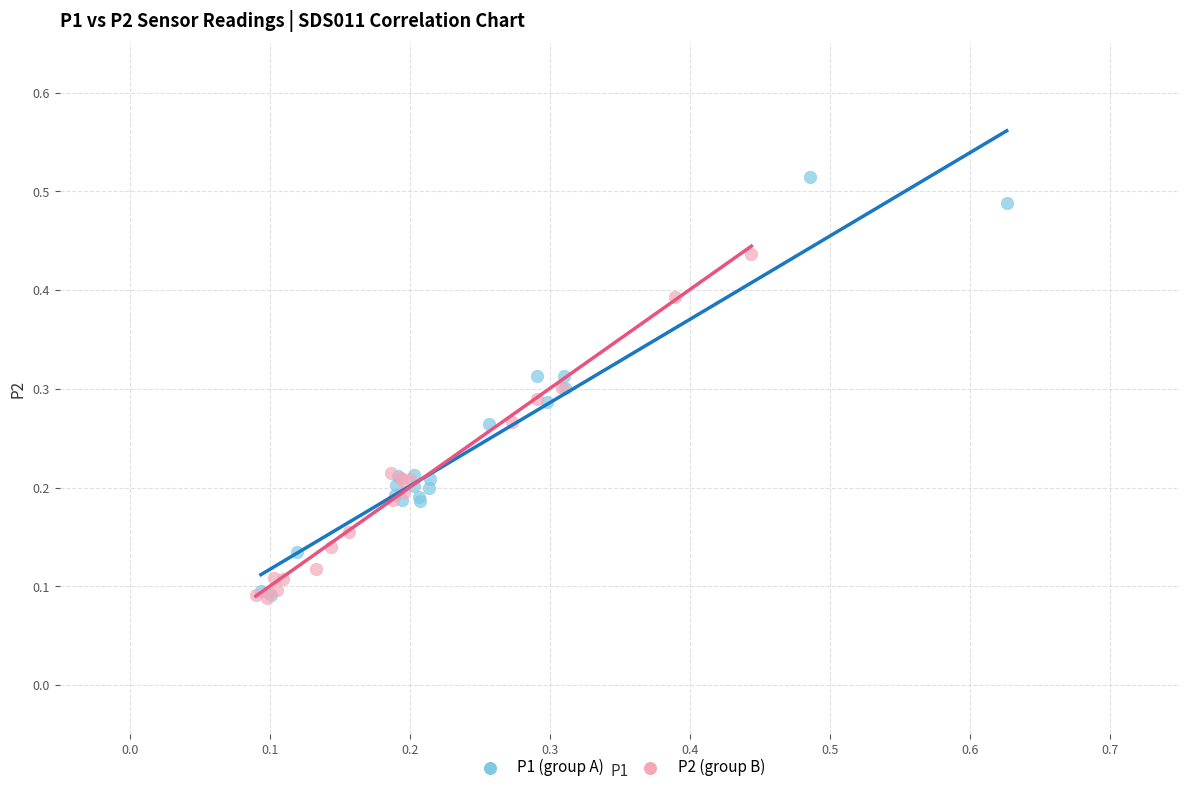

Which series reaches the maximum Y coordinate?

P1 (group A)